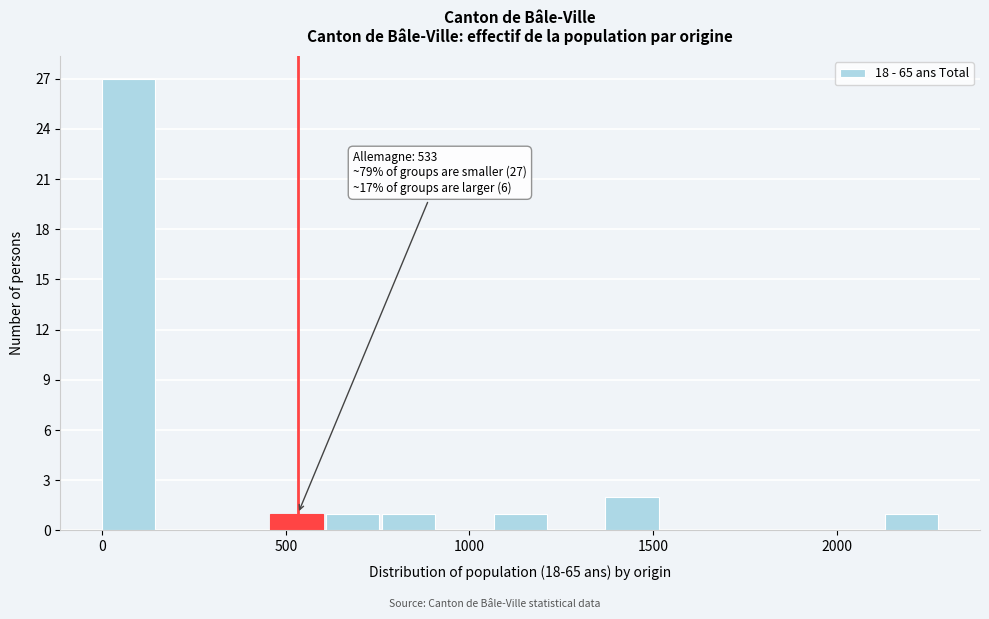

Read against the x-axis, roughly where is the centre of the tallest bar?

50